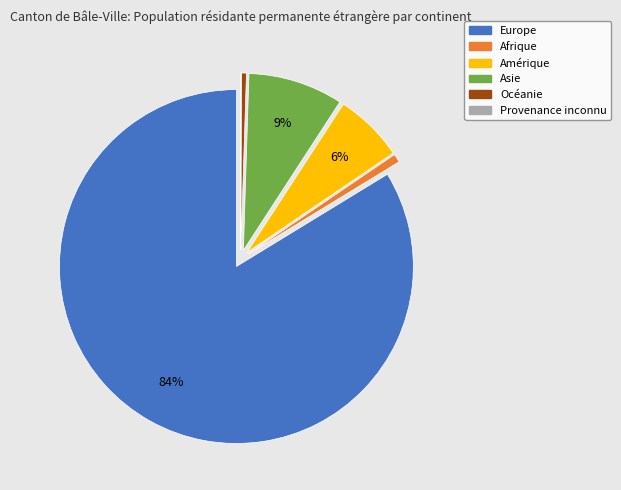

To the nearest percent, what percentage of the pie is Afrique?

1%